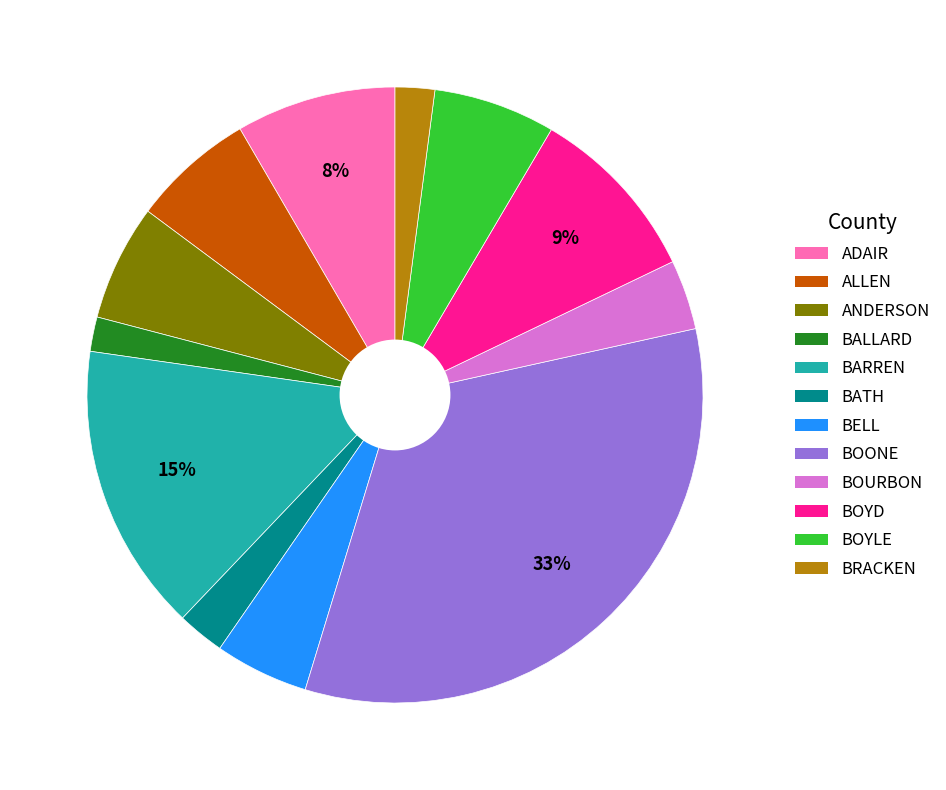

Is it true that BELL is 15% of the pie?

False